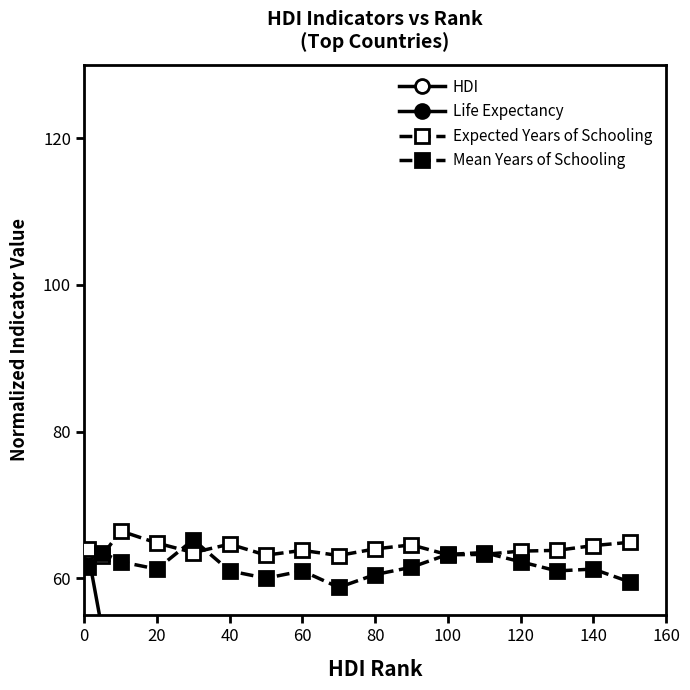

True or false: Life Expectancy and Mean Years of Schooling cross at least once.

False